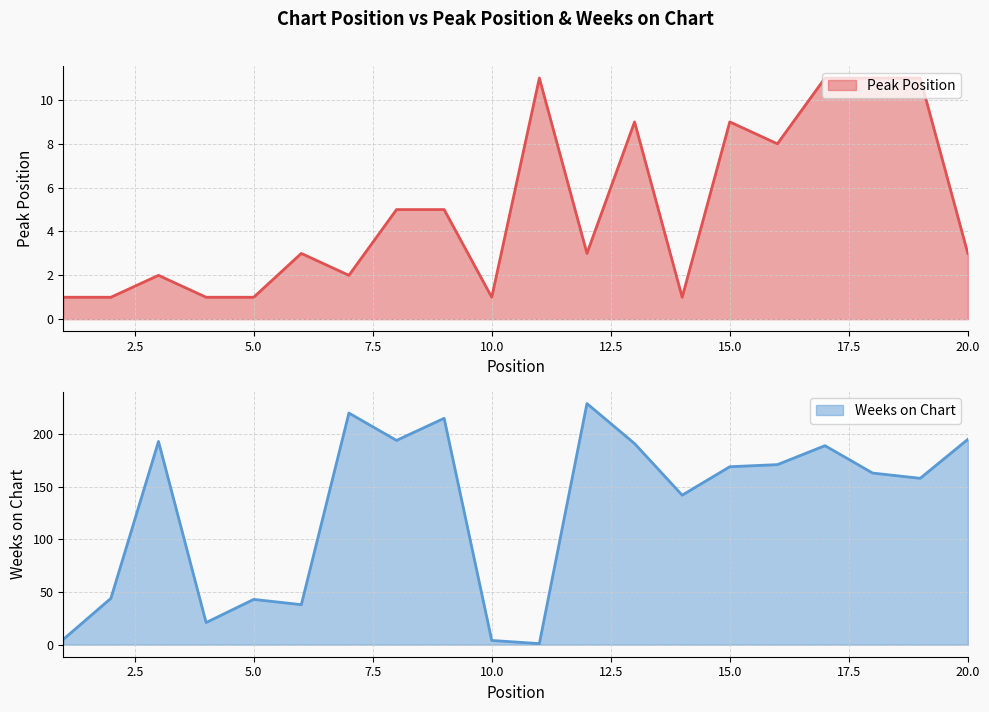

What is the spread (max minus min) of values at 7?

218